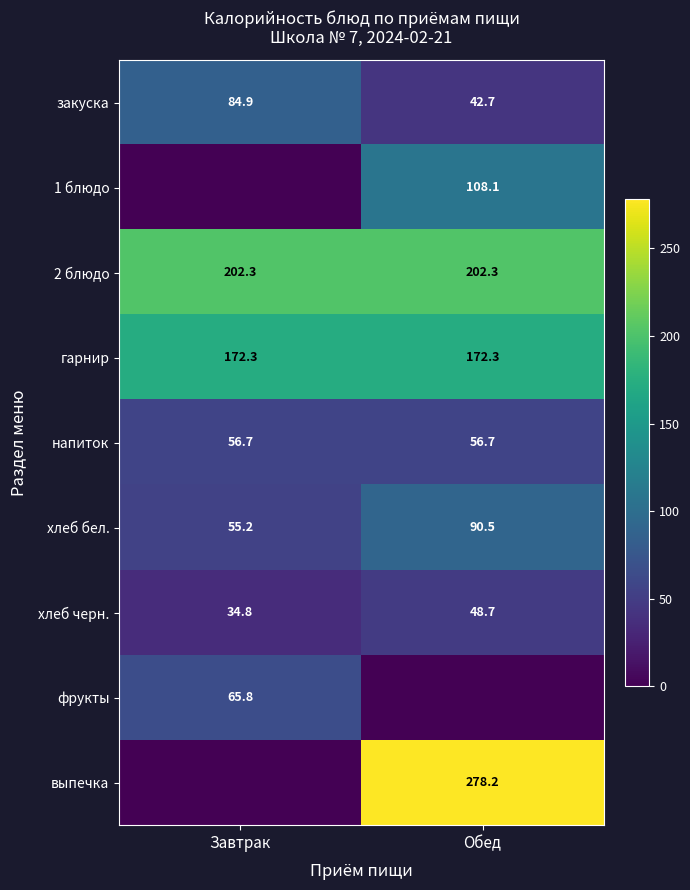

Is it true that хлеб черн. equals 48.7 at Обед?

True